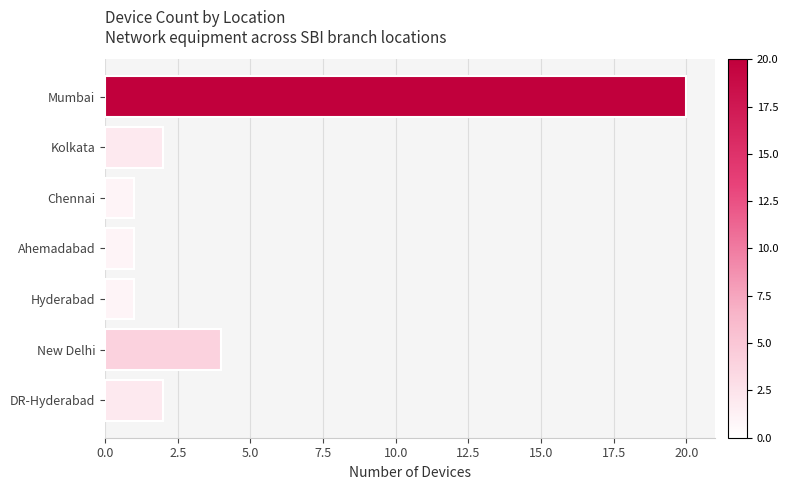

Reading bottom to top, what are all the values shown in this chart?

2	4	1	1	1	2	20